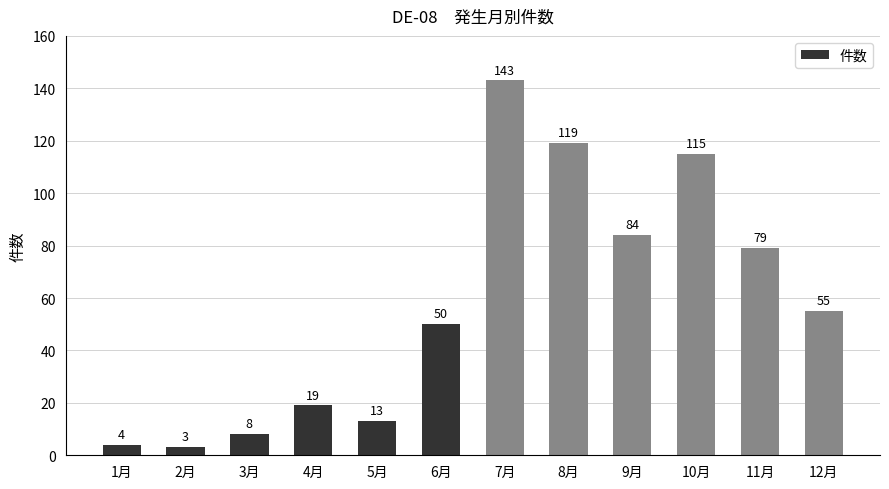

How many data points are less than 55?

6